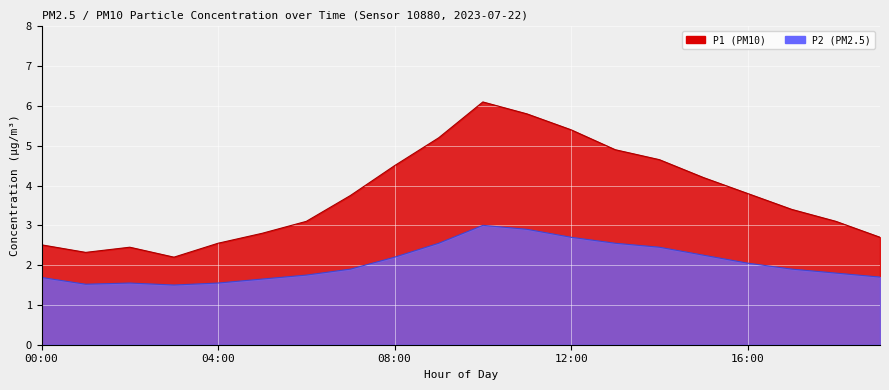

What is the maximum value shown in the chart?

6.1